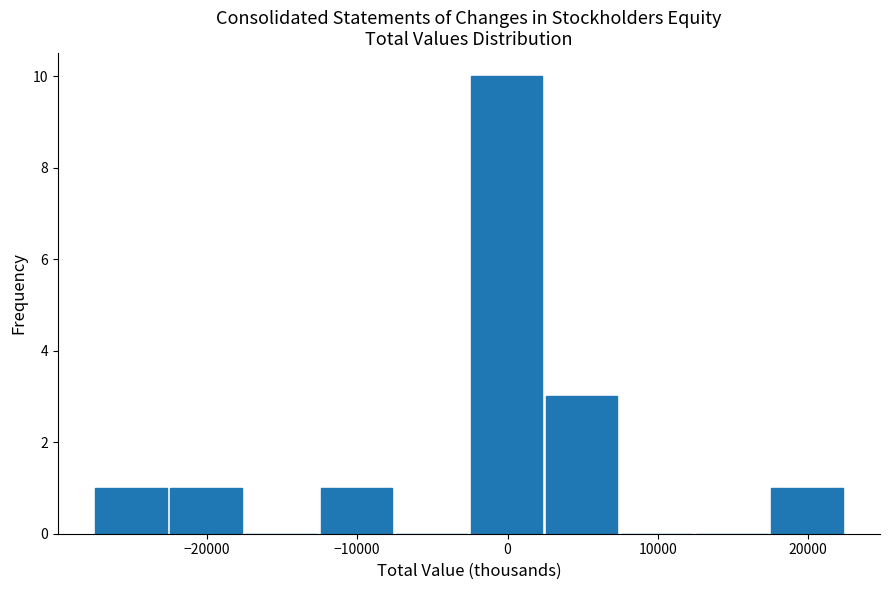

How tall is the bar that spans -28000 to -23000 on the x-axis? Neither the bar edges nor the heights are printed on the chart, so give them approximately, as read against the axes.

1